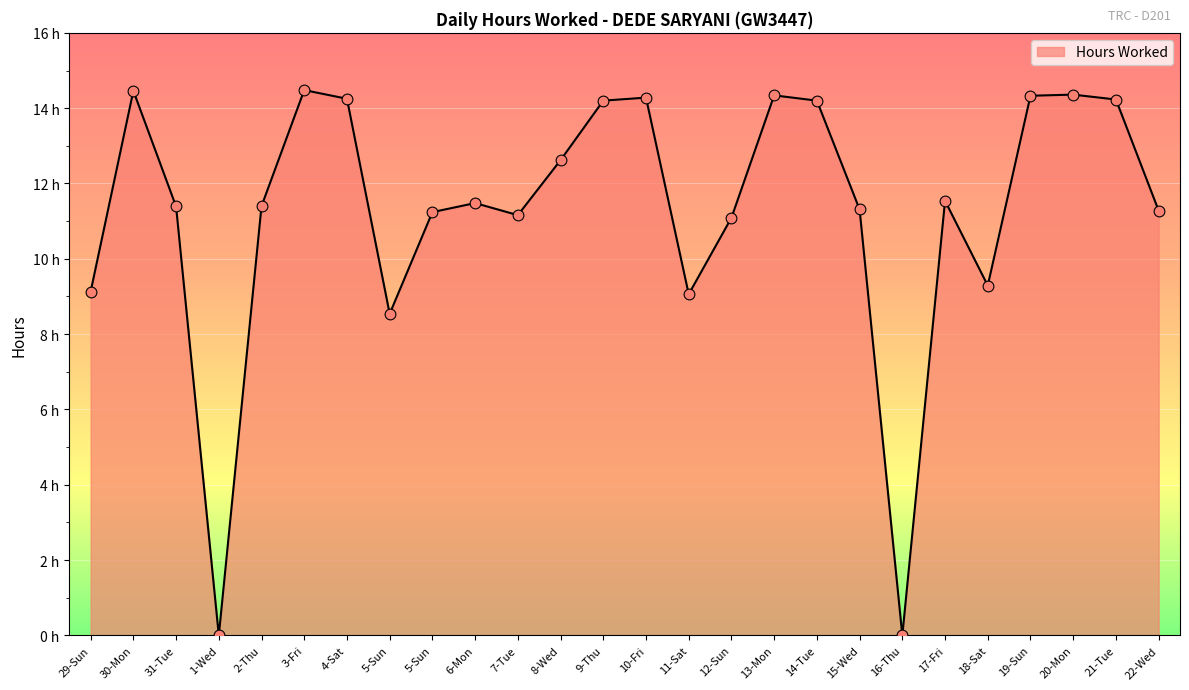

Between 21-Tue and 30-Mon, which is larger?

30-Mon